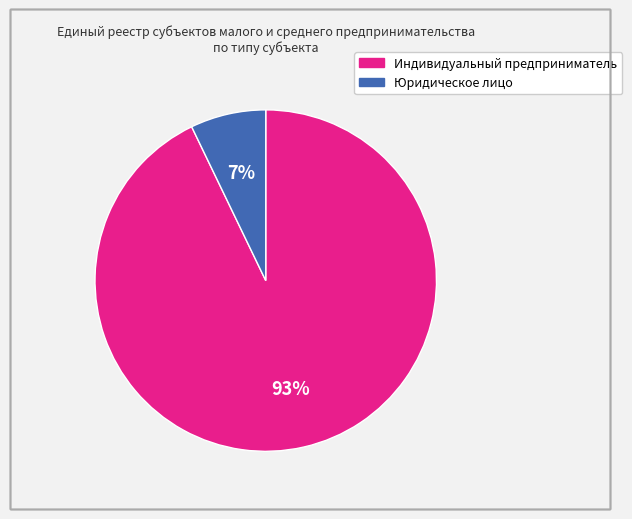

Which has a higher value, Индивидуальный предприниматель or Юридическое лицо?

Индивидуальный предприниматель